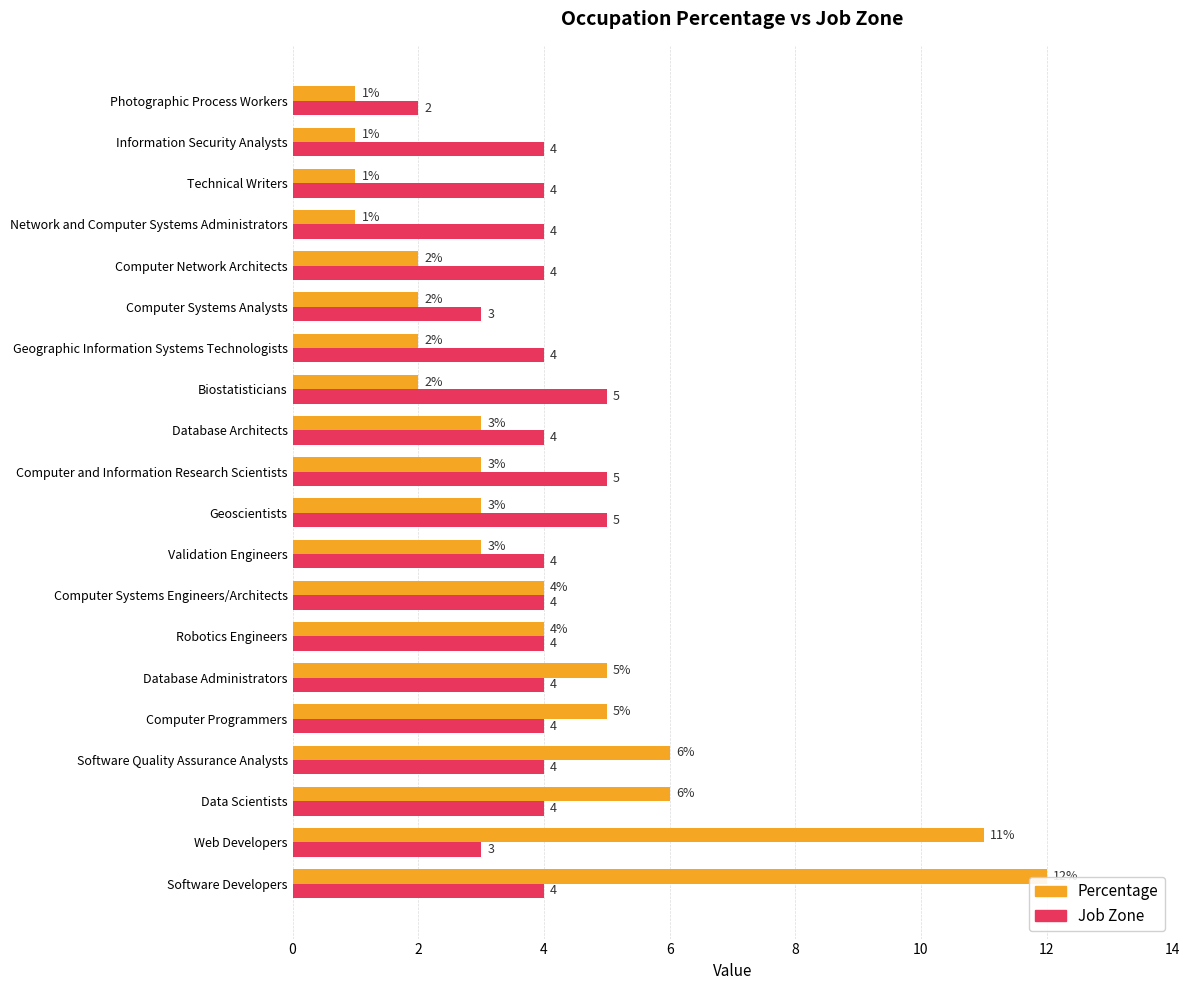

The value of Percentage at Computer Systems Engineers/Architects is 6. True or false?

False